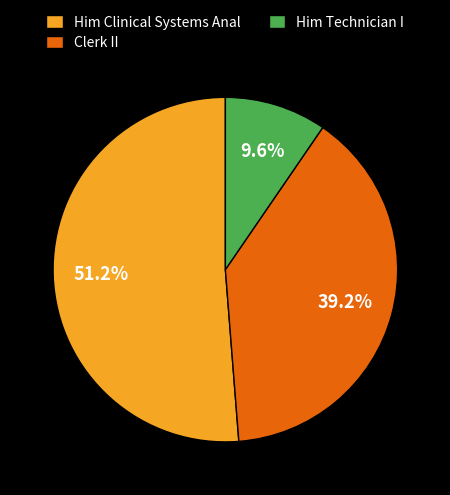

What is the smallest slice in the pie chart?

Him Technician I